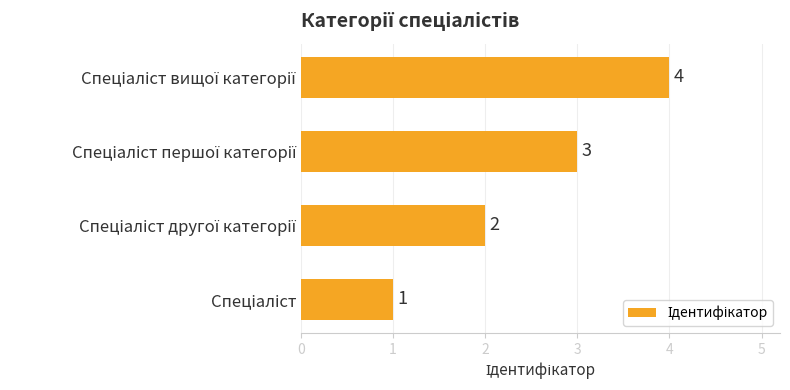

How many categories are shown in the chart?

4